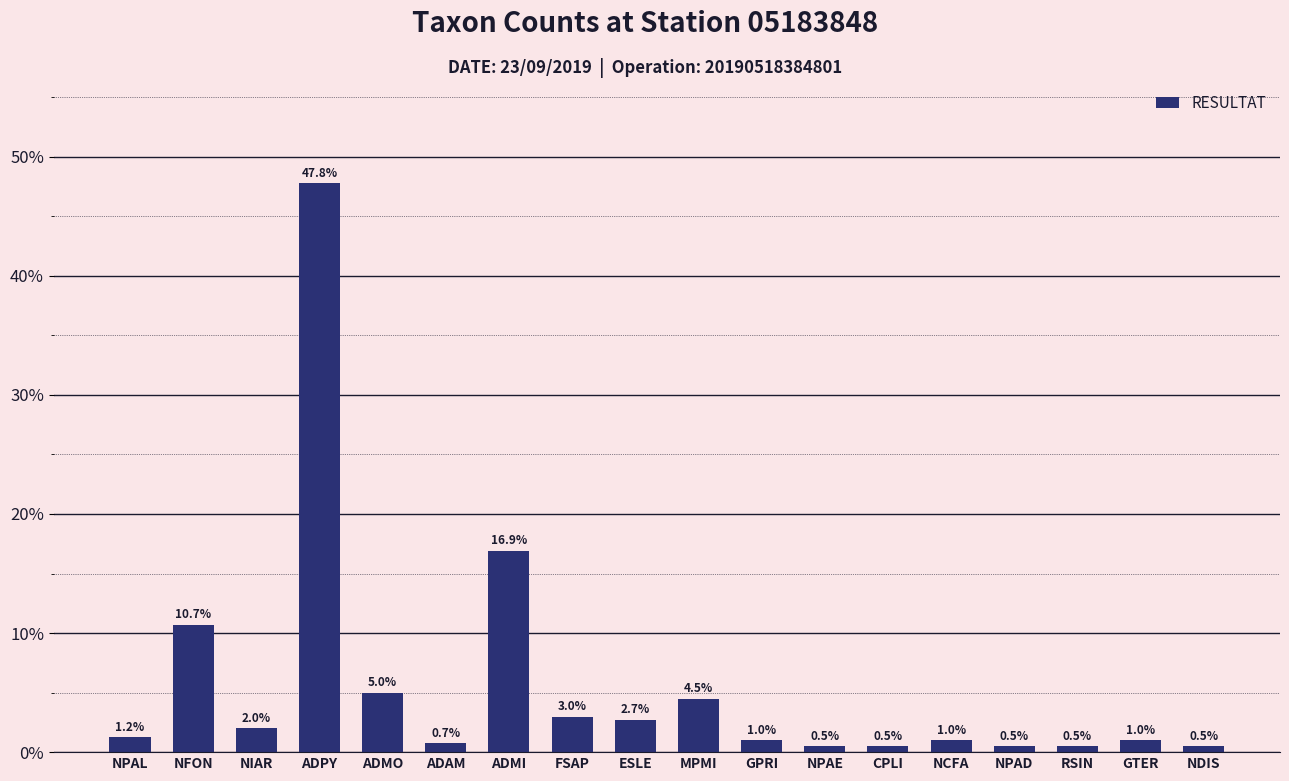

What is the difference between the values at NCFA and ADPY?

46.8